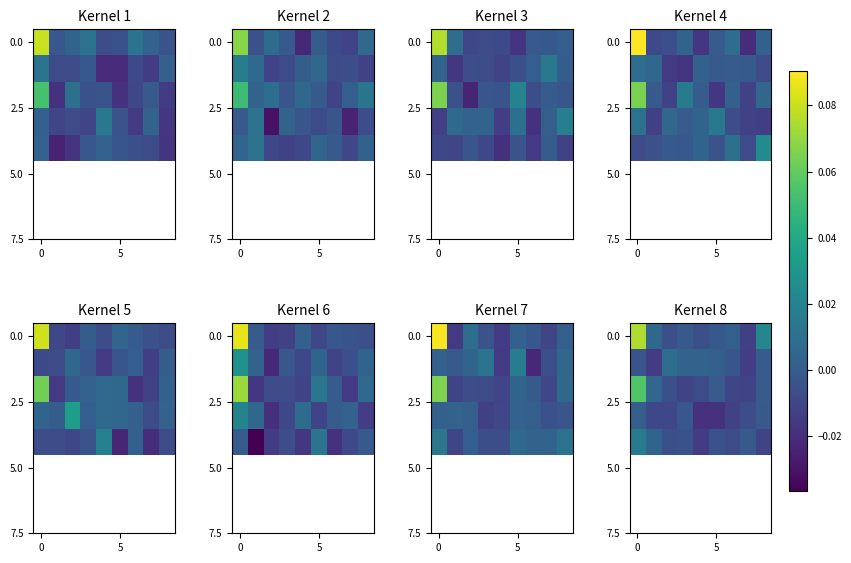

What is the maximum value for 0.0?

0.1